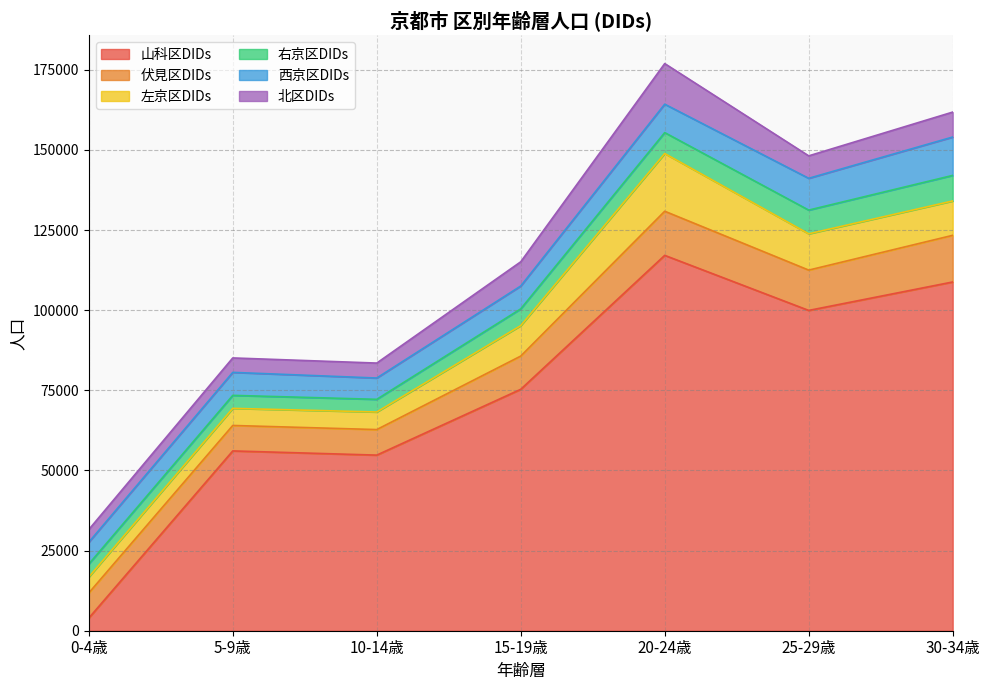

Is it true that 山科区DIDs equals 38590 at 20-24歳?

False